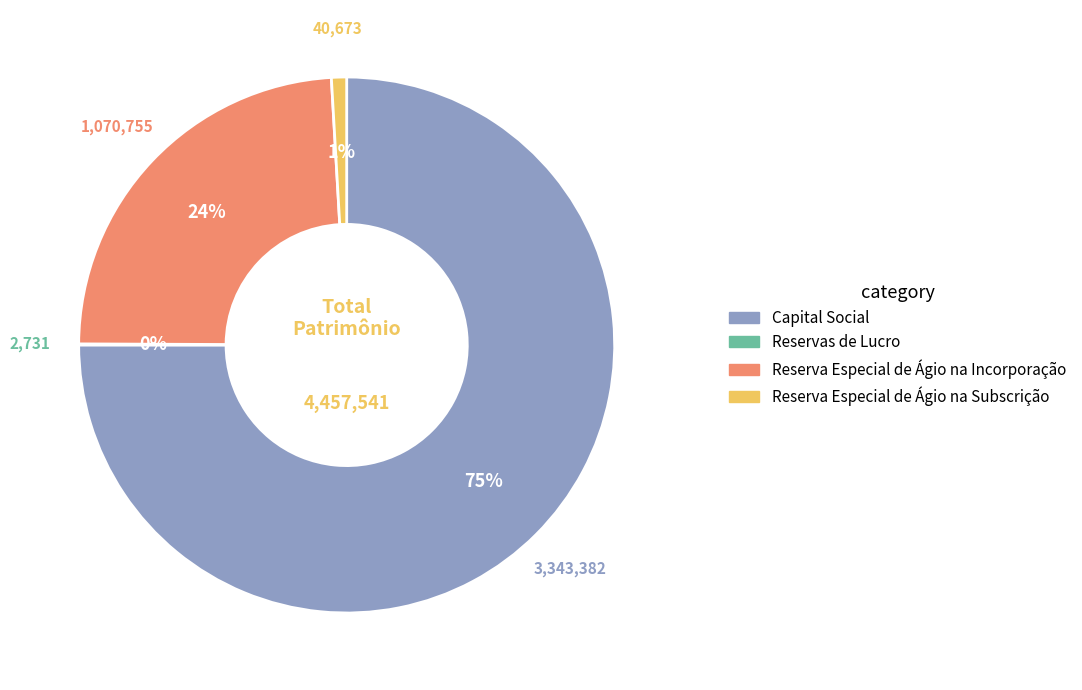

Which category has the biggest portion of the pie?

Capital Social